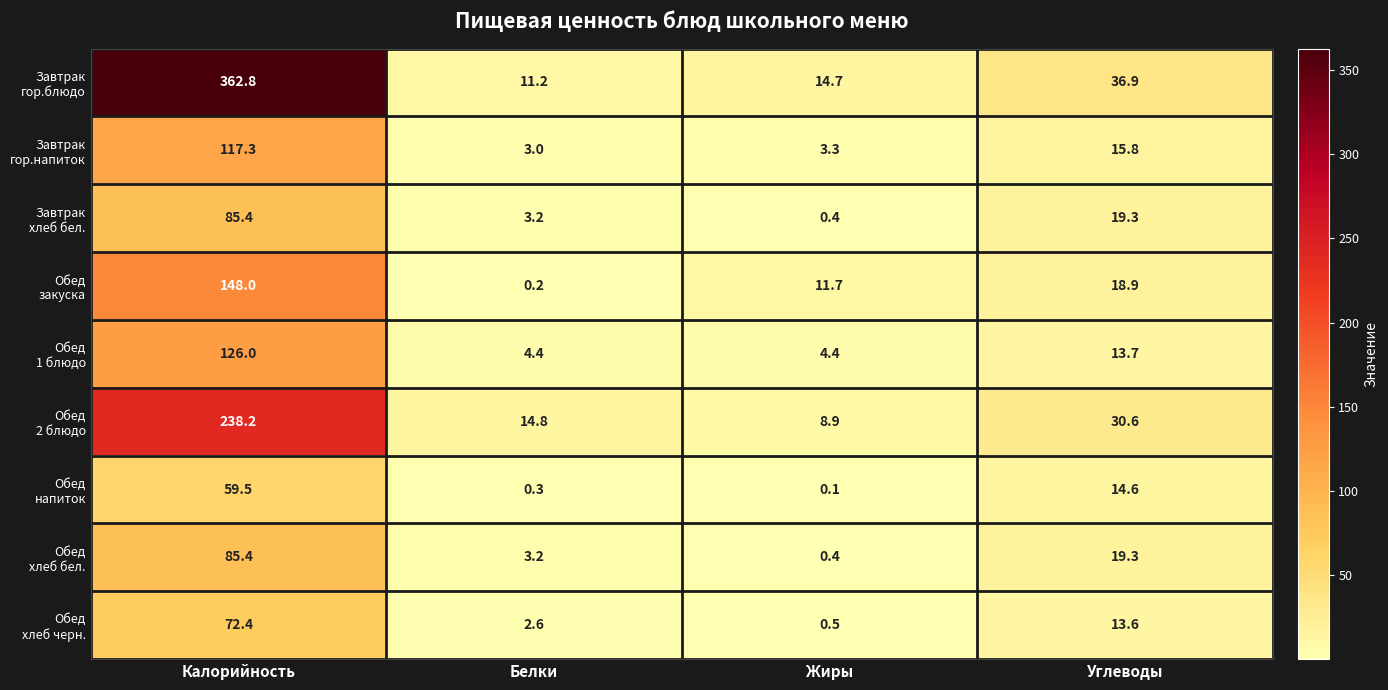

How many series are shown in this chart?

9